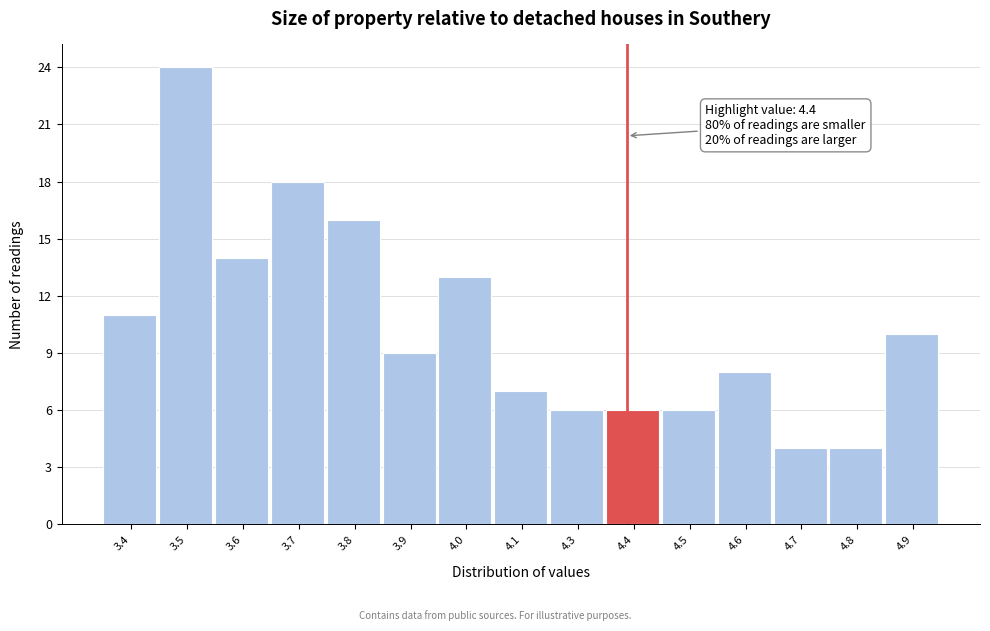

Reading right to left, list all the values displayed in this chart.

4.9=10	4.8=4	4.7=4	4.6=8	4.5=6	4.4=6	4.3=6	4.1=7	4.0=13	3.9=9	3.8=16	3.7=18	3.6=14	3.5=24	3.4=11